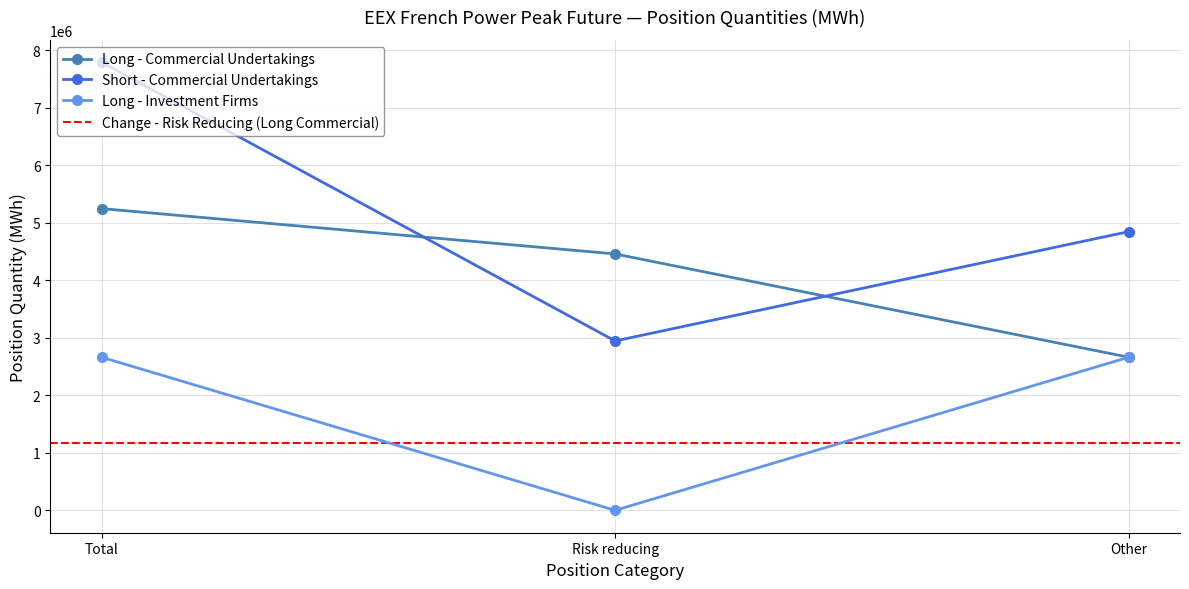

True or false: Long - Commercial Undertakings has a value of 2661984 at Other.

True